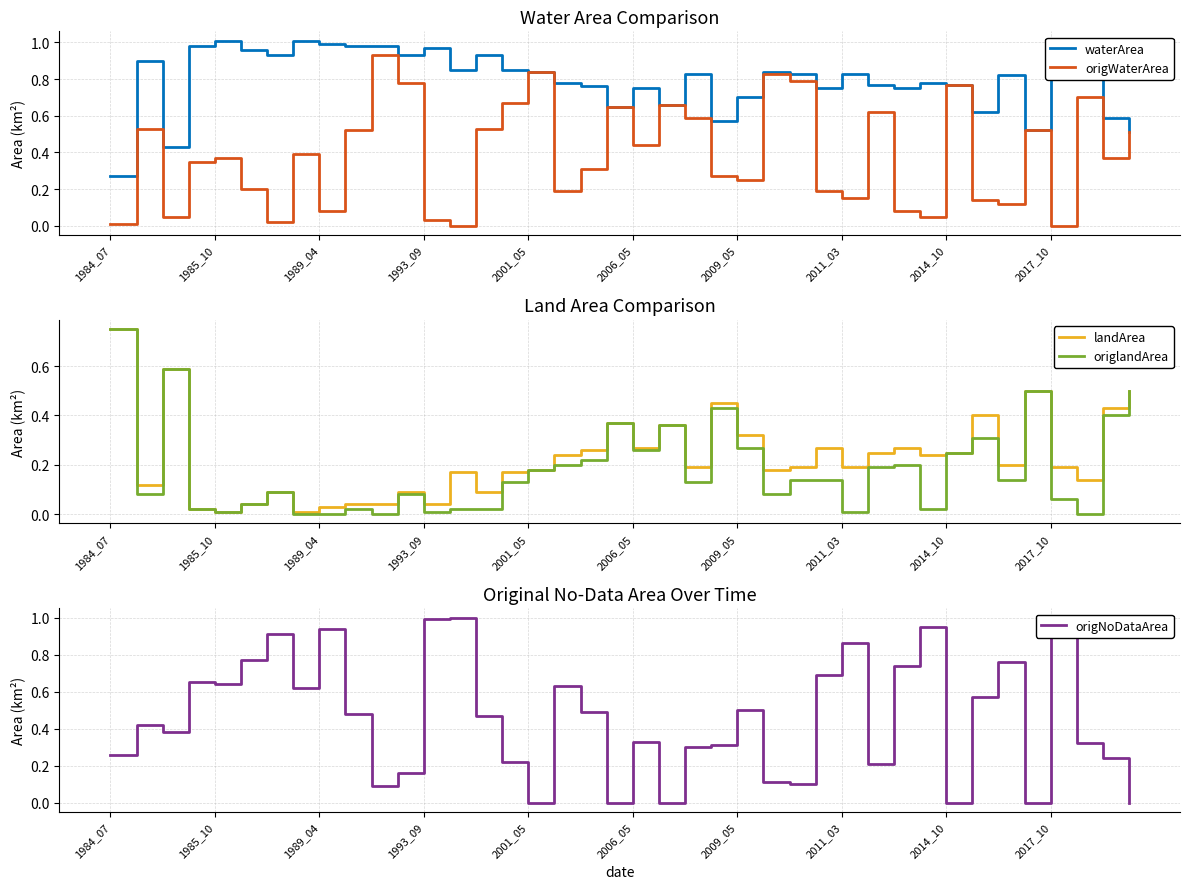

Count the number of data series in this chart.

5